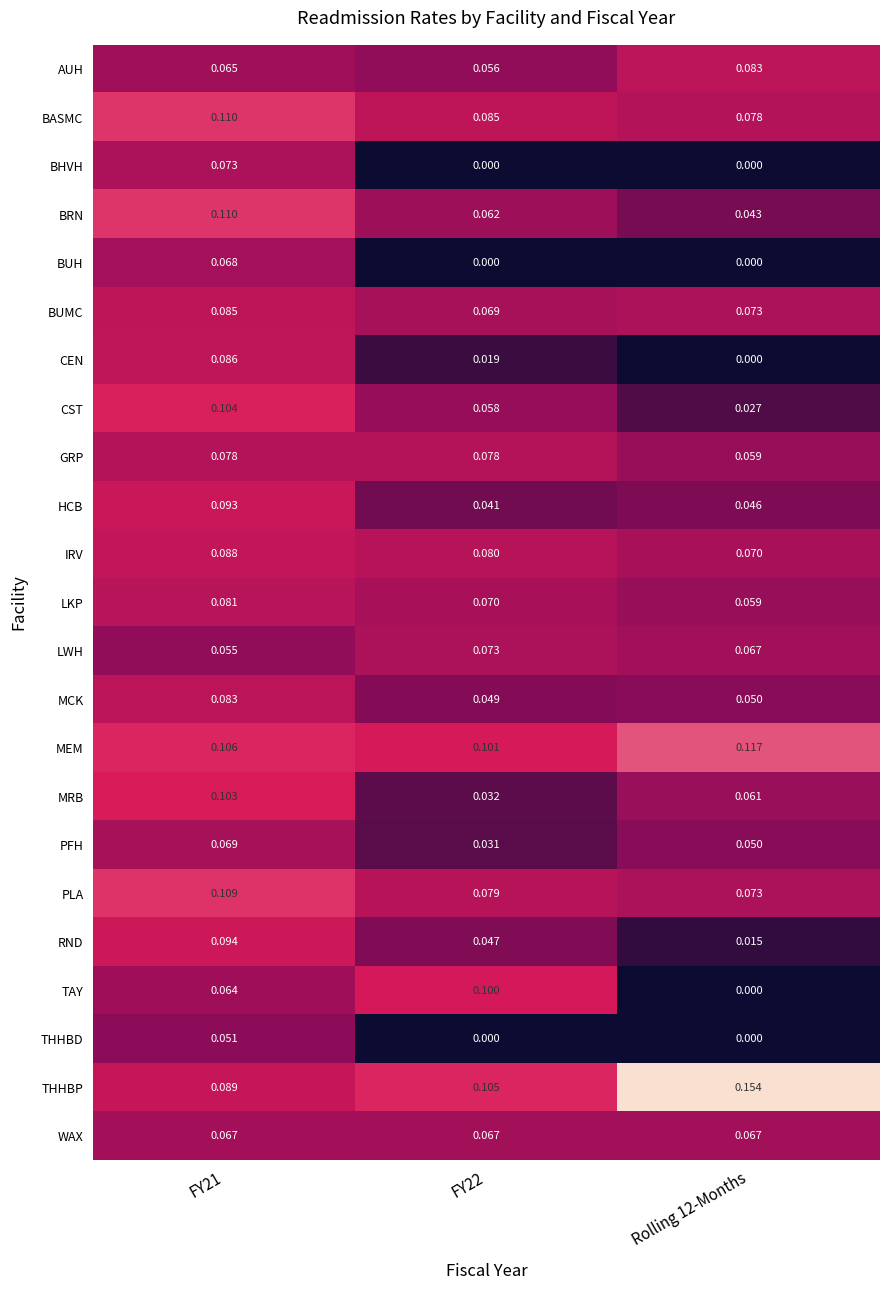

At how many categories does at least one series exceed 0?

3